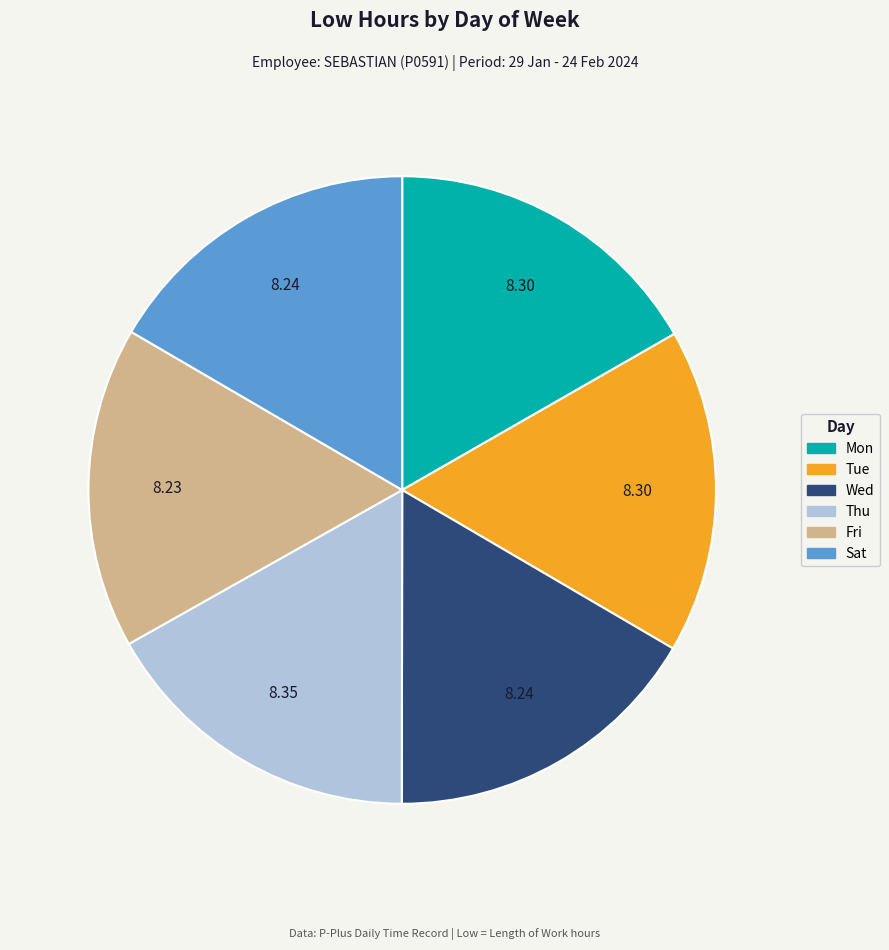

Combined, do Wed and Tue account for over 50%?

No